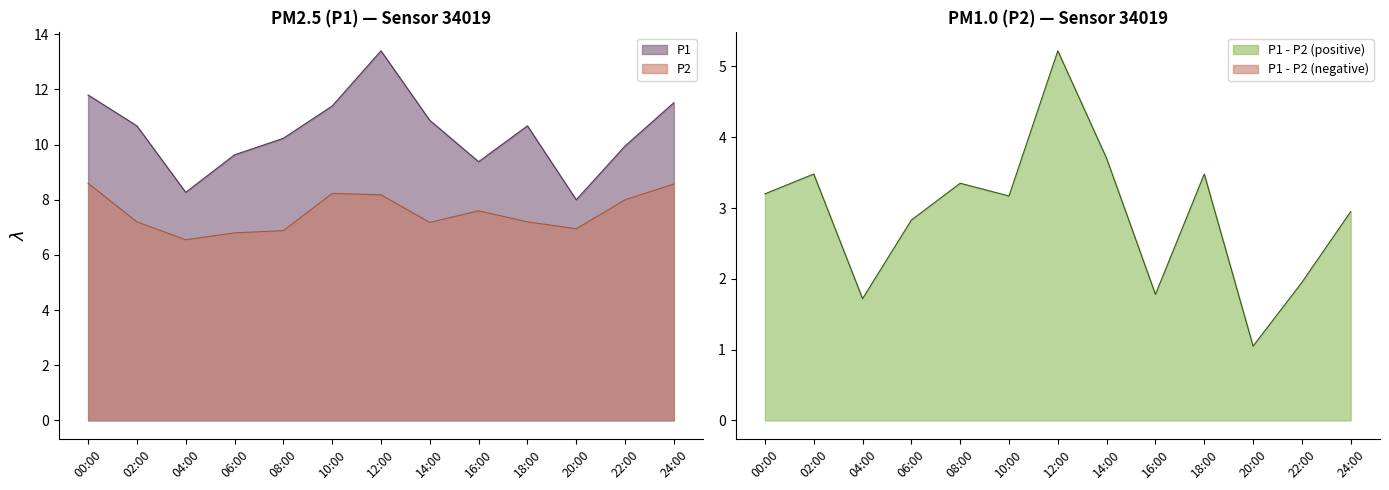

What is the difference between the P1 values at 04:00 and 16:00?

1.1